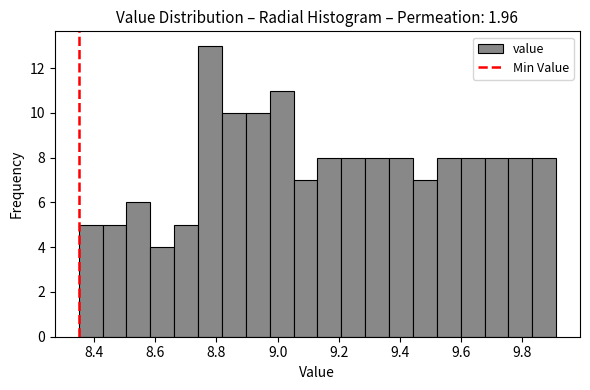

Read against the x-axis, roughly where is the centre of the tallest bar?

8.78